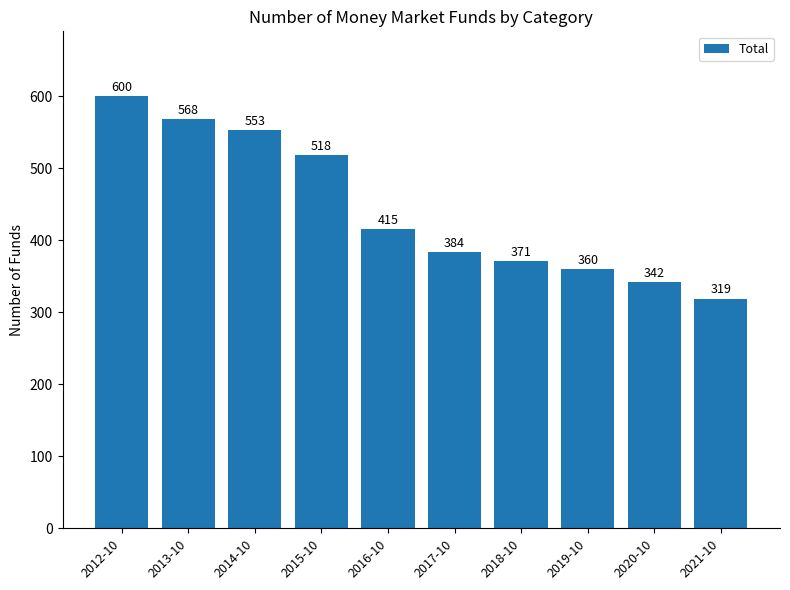

What is the label of the 7th bar from the left?

2018-10